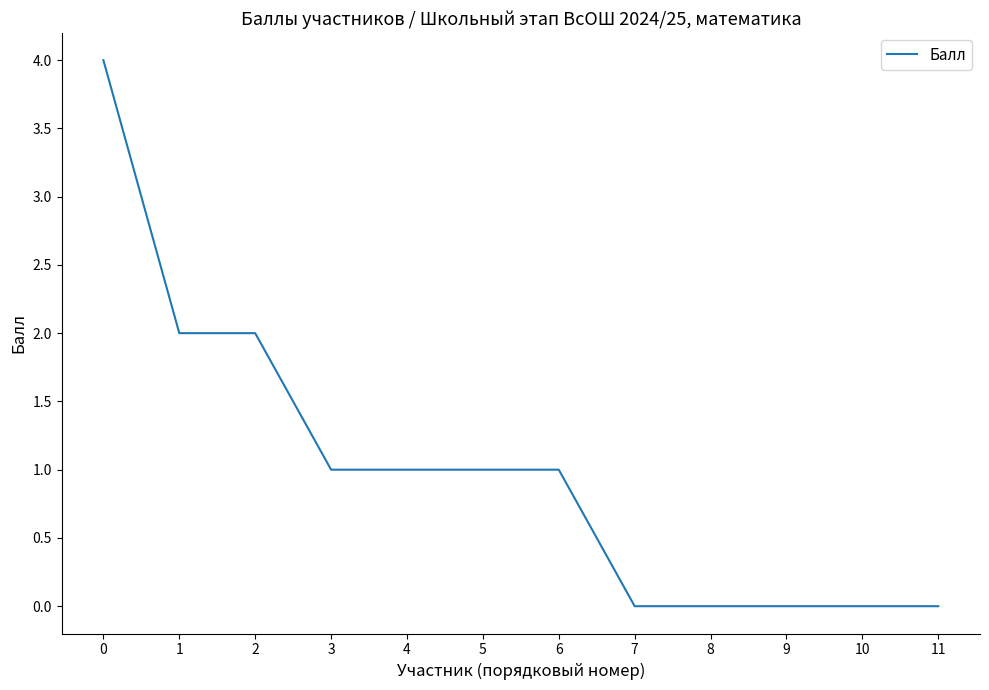

Is it true that the value at 1 is 2?

True